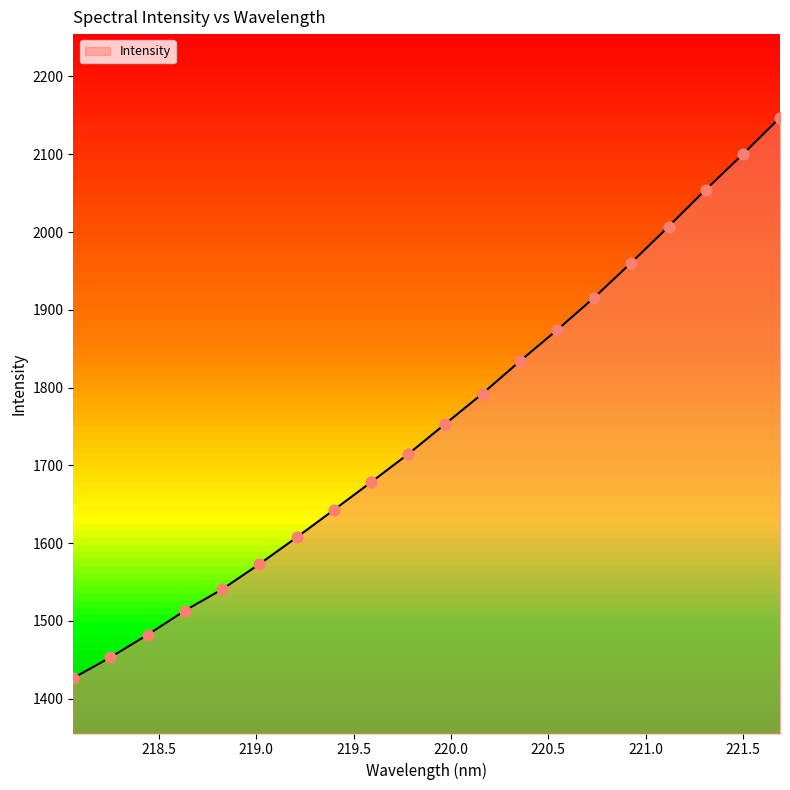

What is the change in value from 218.442 to 219.3979?

+160.4